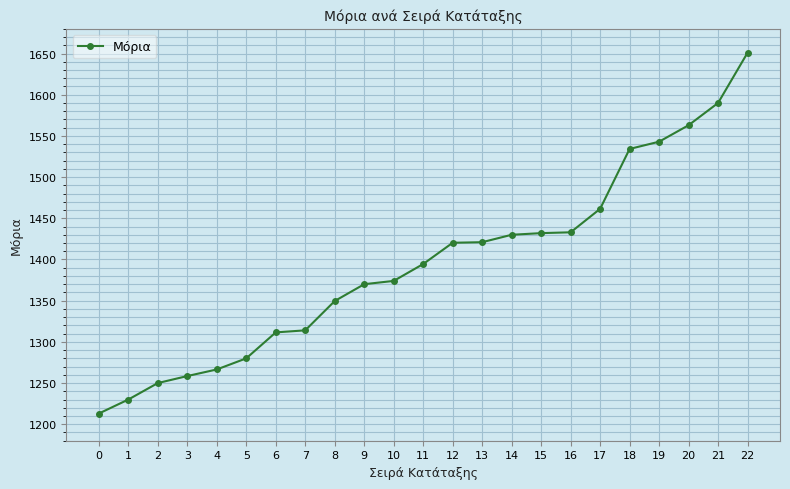

What is the average value?

1395.2